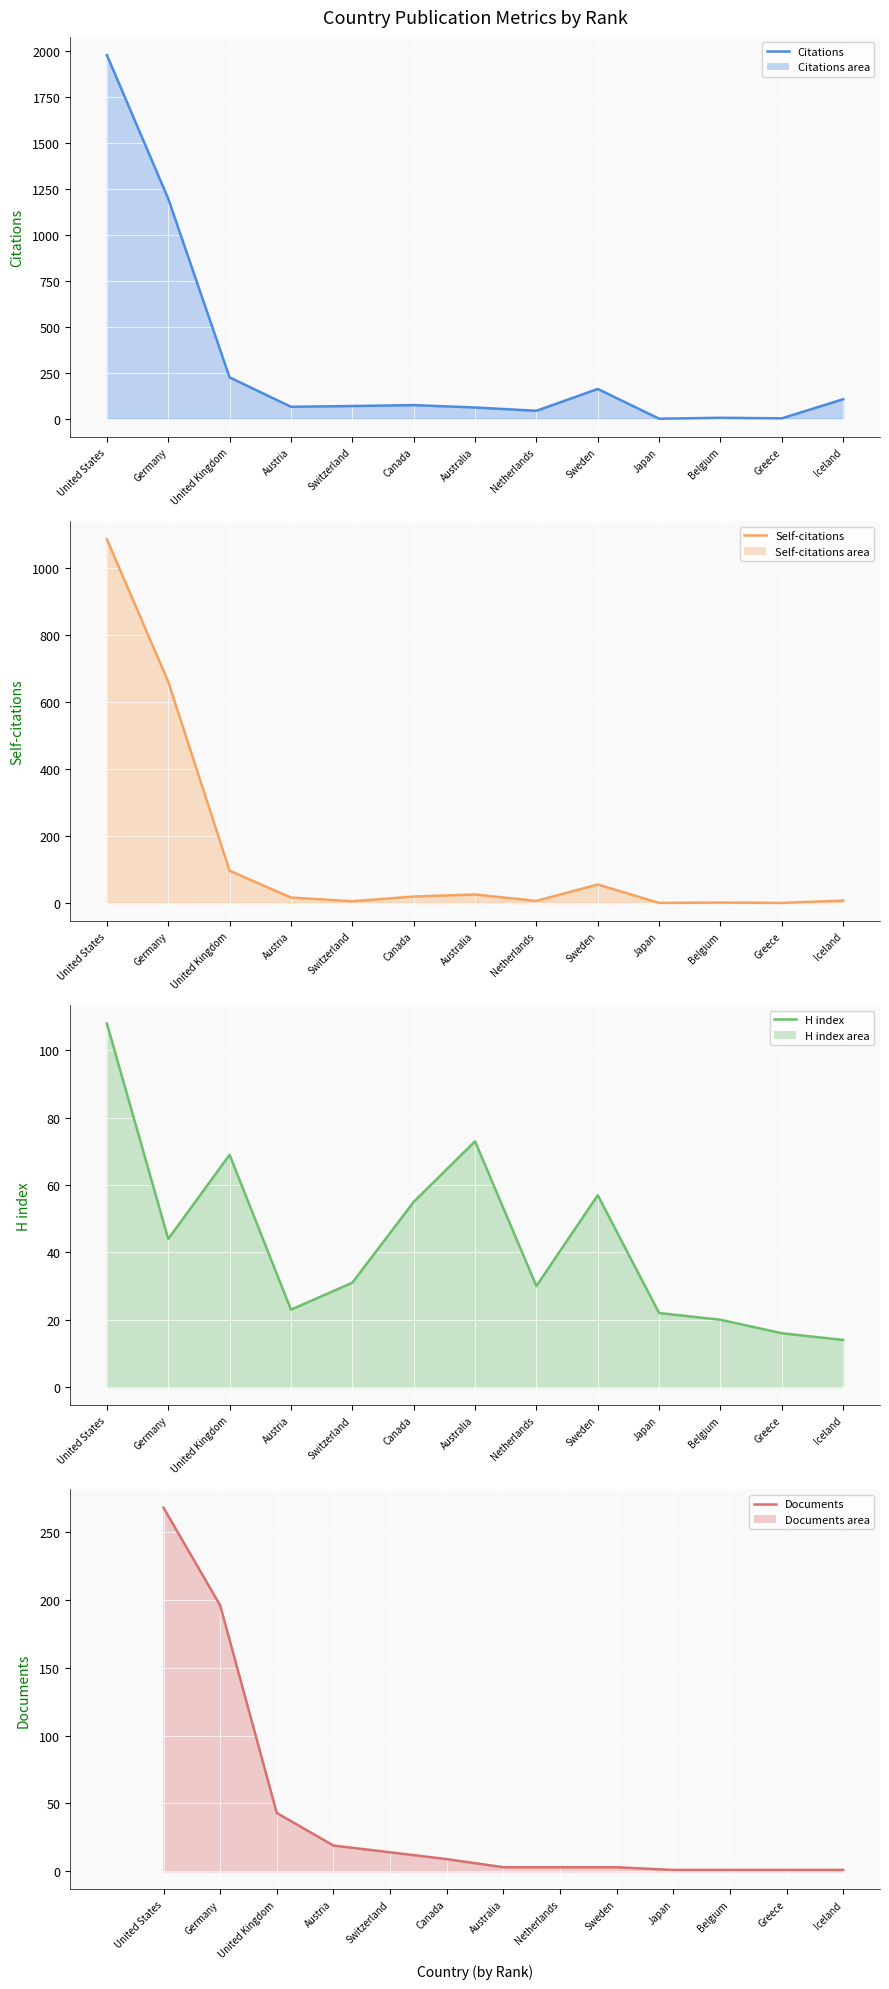

What is the highest value of the H index (line) series?

108